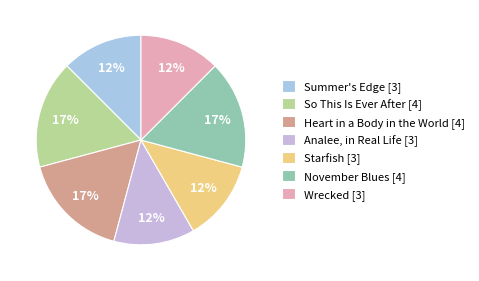

To the nearest percent, what is the combined percentage of So This Is Ever After and Wrecked?

29%